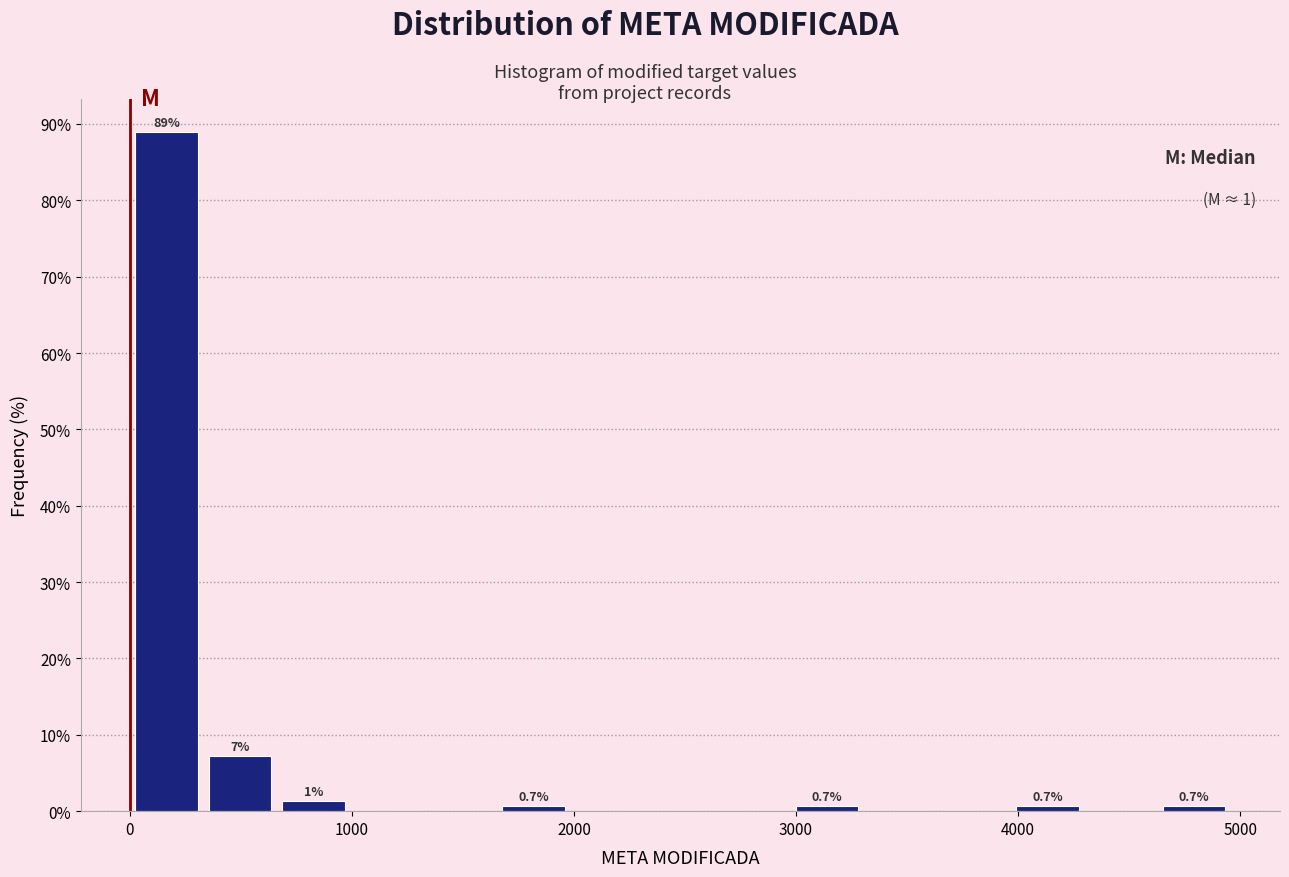

Read against the x-axis, roughly where is the centre of the tallest bar?

200